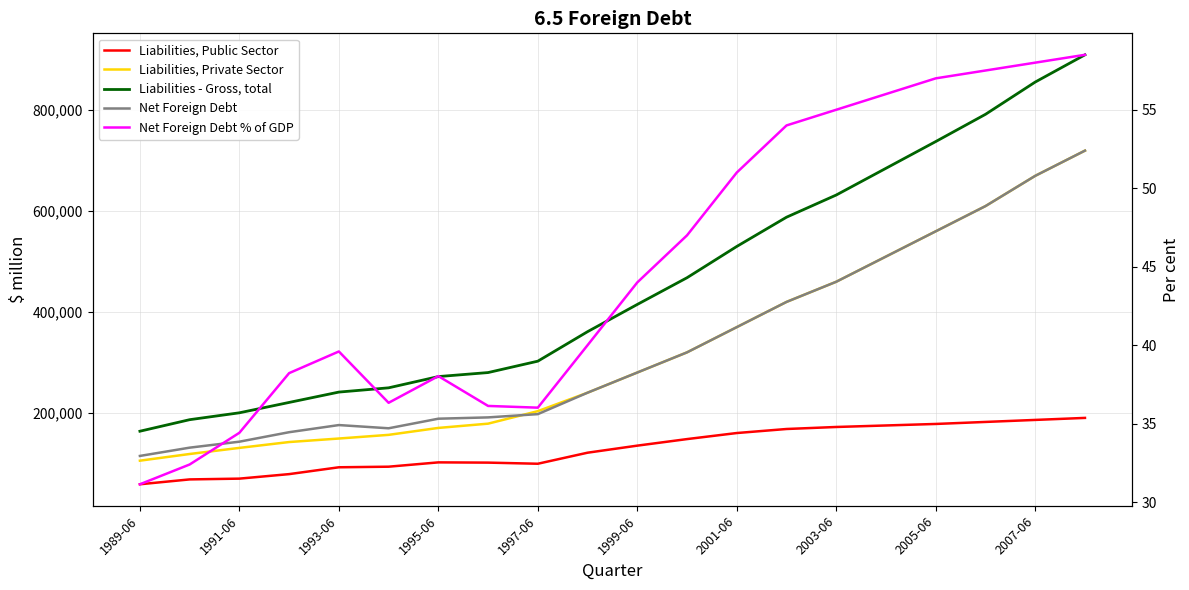

Rank the series by their maximum value, from lowest to highest.

Net Foreign Debt % of GDP, Liabilities, Public Sector, Liabilities, Private Sector, Net Foreign Debt, Liabilities - Gross, total